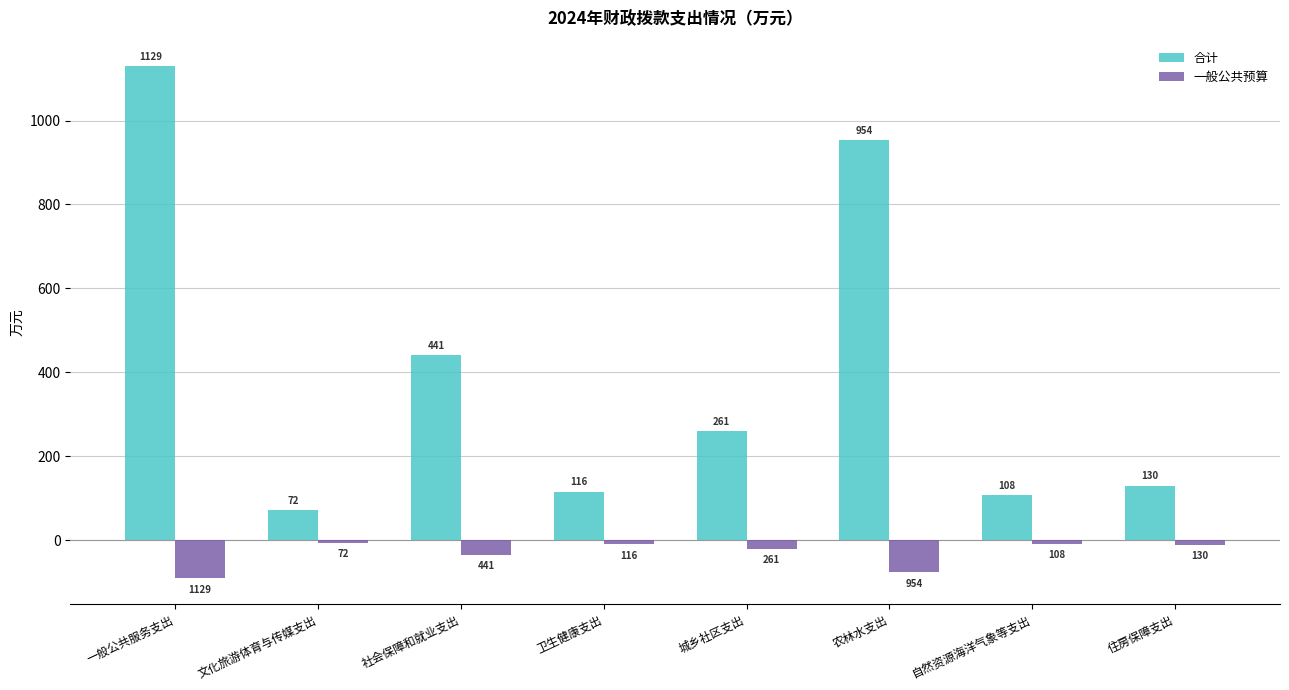

Rank the series by their maximum value, from lowest to highest.

一般公共预算, 合计